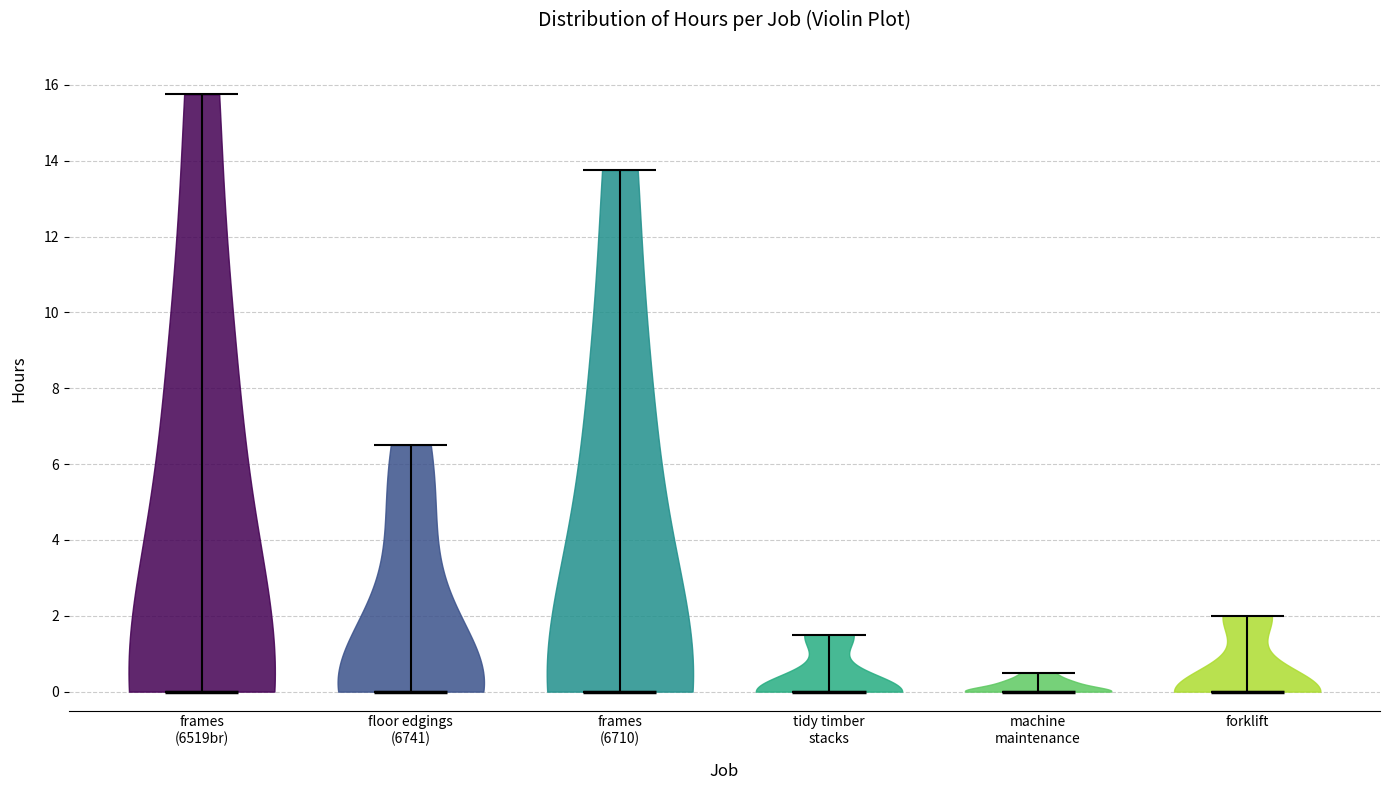

Where does the median line of the violin for frames (6710) sit on the y-axis? The values are not printed on the chart, so give them approximately, as read against the axis.

0.0